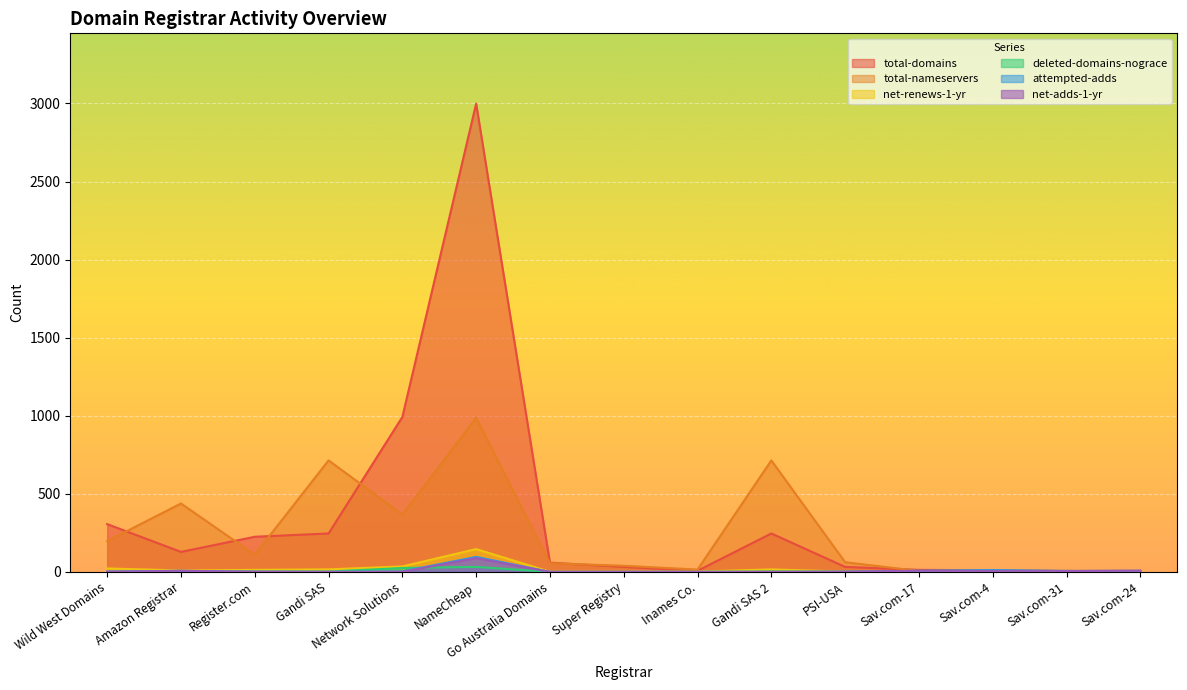

What is the difference between the second highest and second lowest values in the net-renews-1-yr series?

35